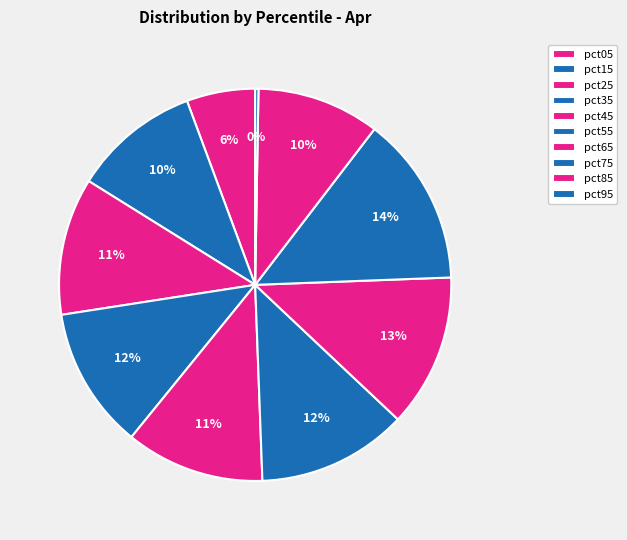

Which slice is the smallest?

pct95